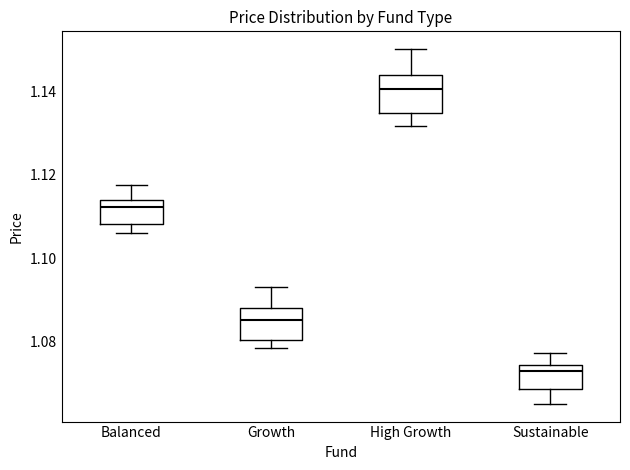

Where does the upper whisker of the box for Growth end on the y-axis? The values are not printed on the chart, so give them approximately, as read against the axis.

1.094